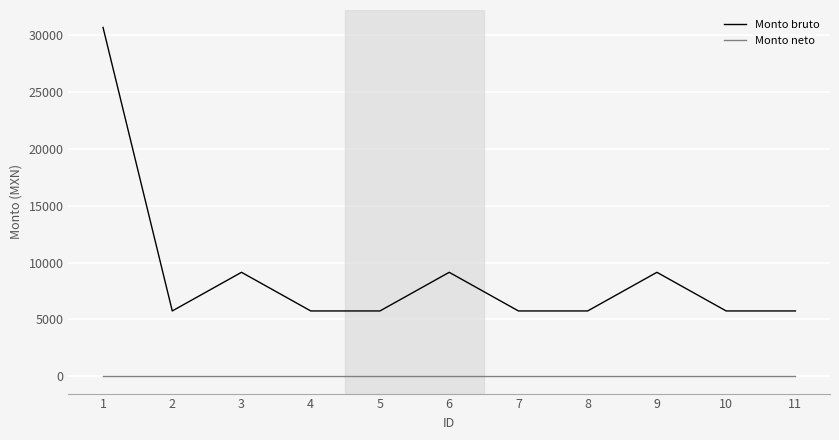

What are all the series names shown in the legend?

Monto bruto, Monto neto